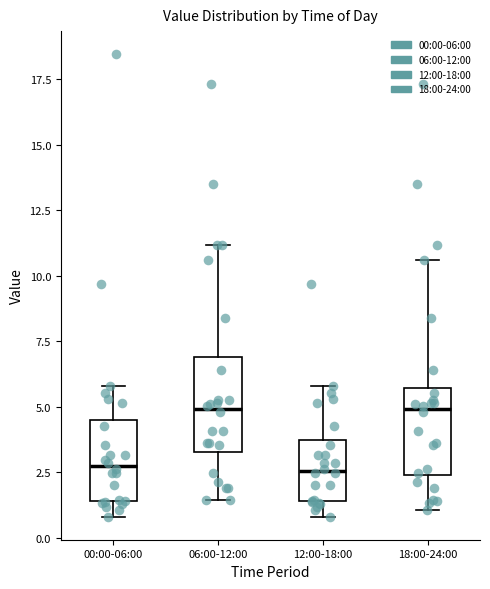

Where is the lower edge of the box for 18:00-24:00 on the y-axis? The values are not printed on the chart, so give them approximately, as read against the axis.

2.5